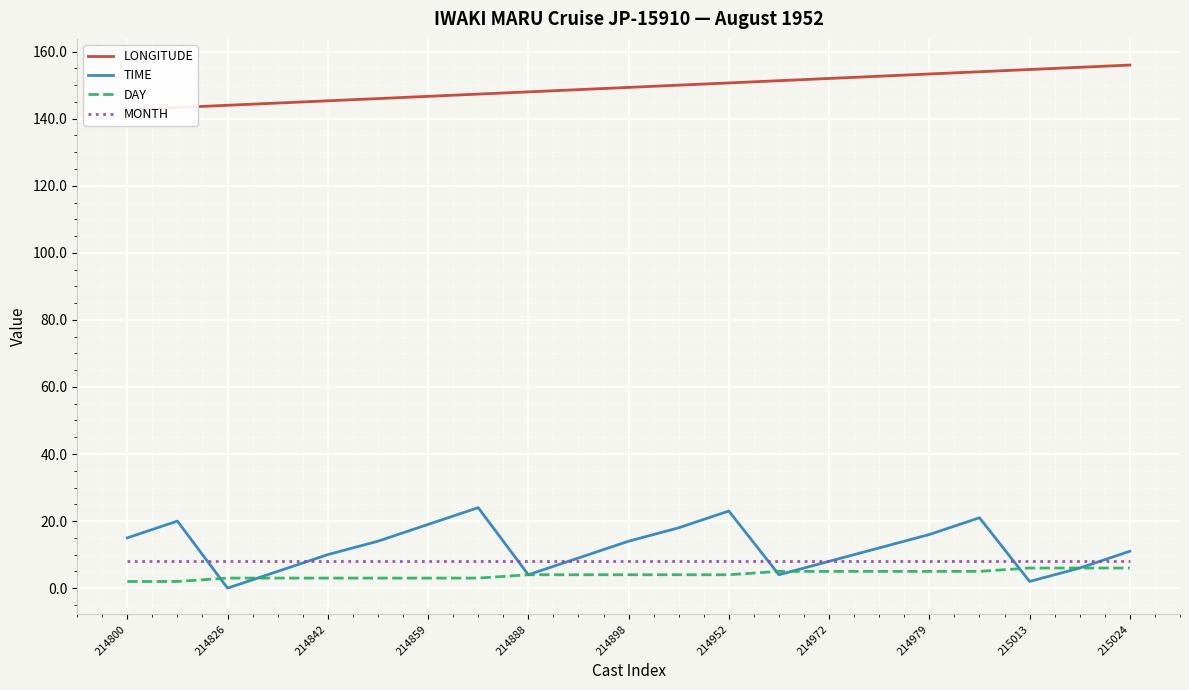

Read the MONTH value at 214842.

8